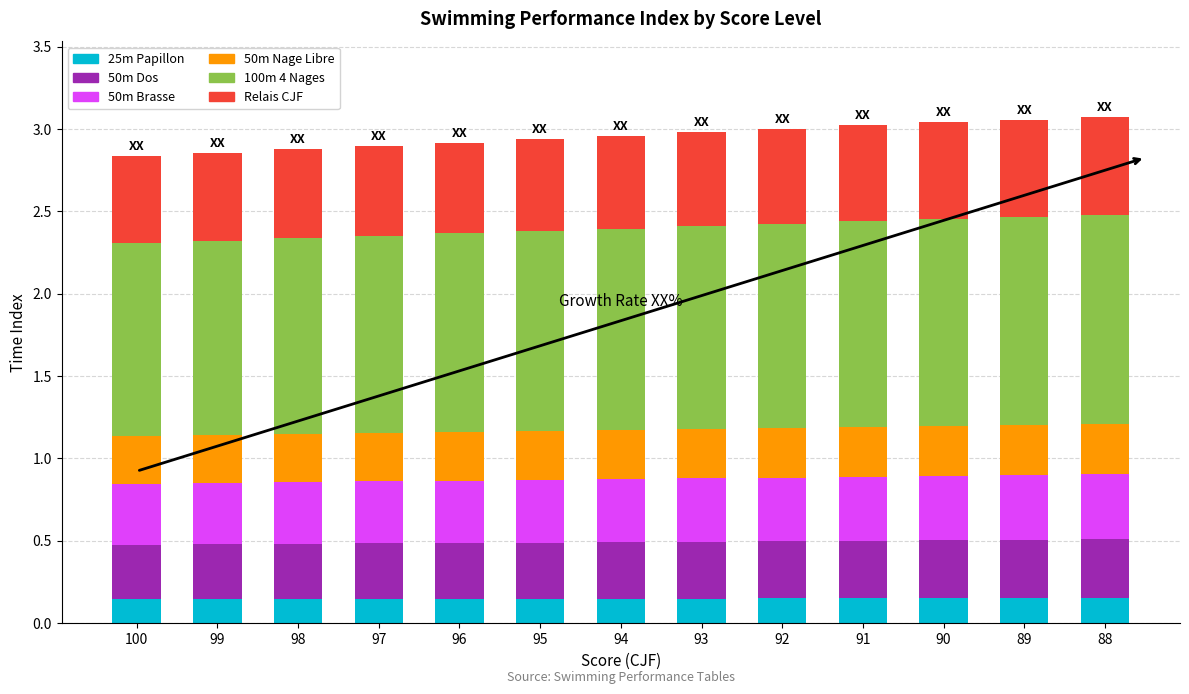

How many 25m Papillon values are between 0 and 1?

13